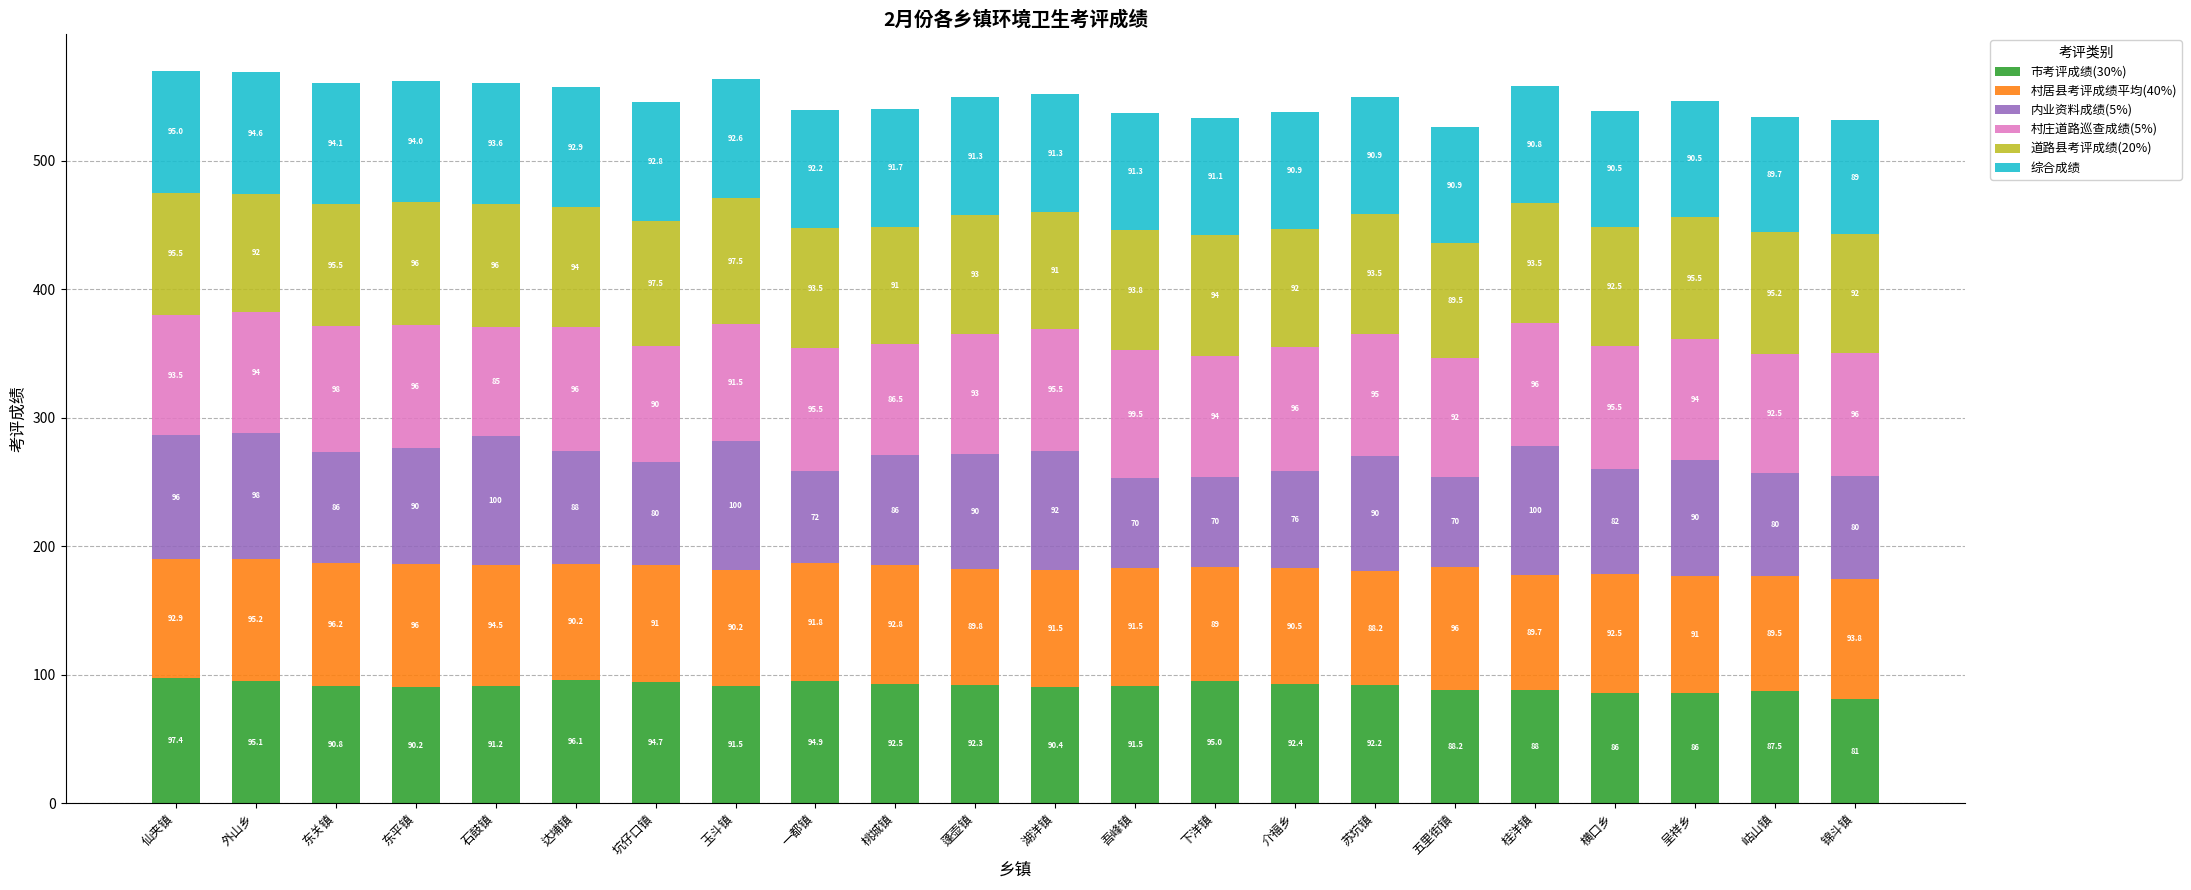

Which category has the lowest value in the 市考评成绩(30%) series?

锦斗镇